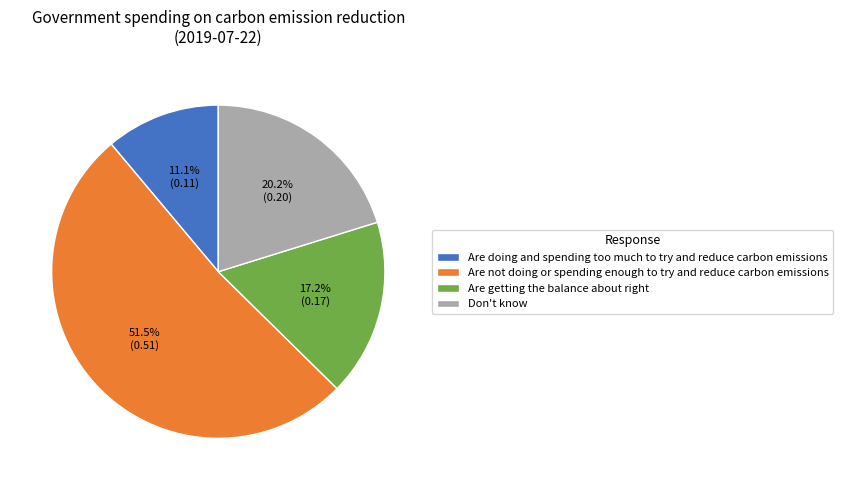

Does any single category account for the majority?

Yes